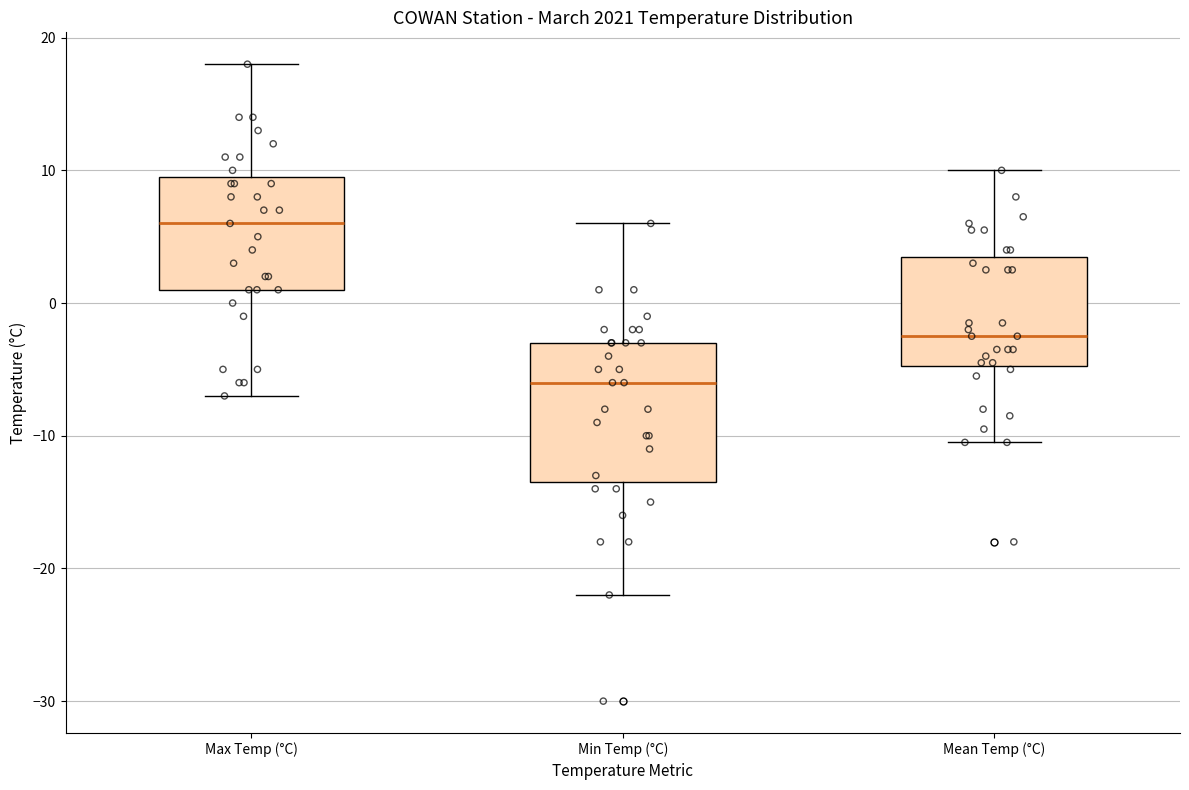

Reading left to right, transcribe this box plot: for each box, give where its median line is, the range the box spans, and where its two whiskers end, as read against the y-axis. The values are not printed on the chart, so give them approximately, as read against the axis.

Max Temp (°C): median 6, box 1 to 10, whiskers -7 to 18
Min Temp (°C): median -6, box -13 to -3, whiskers -22 to 6
Mean Temp (°C): median -2, box -5 to 4, whiskers -10 to 10